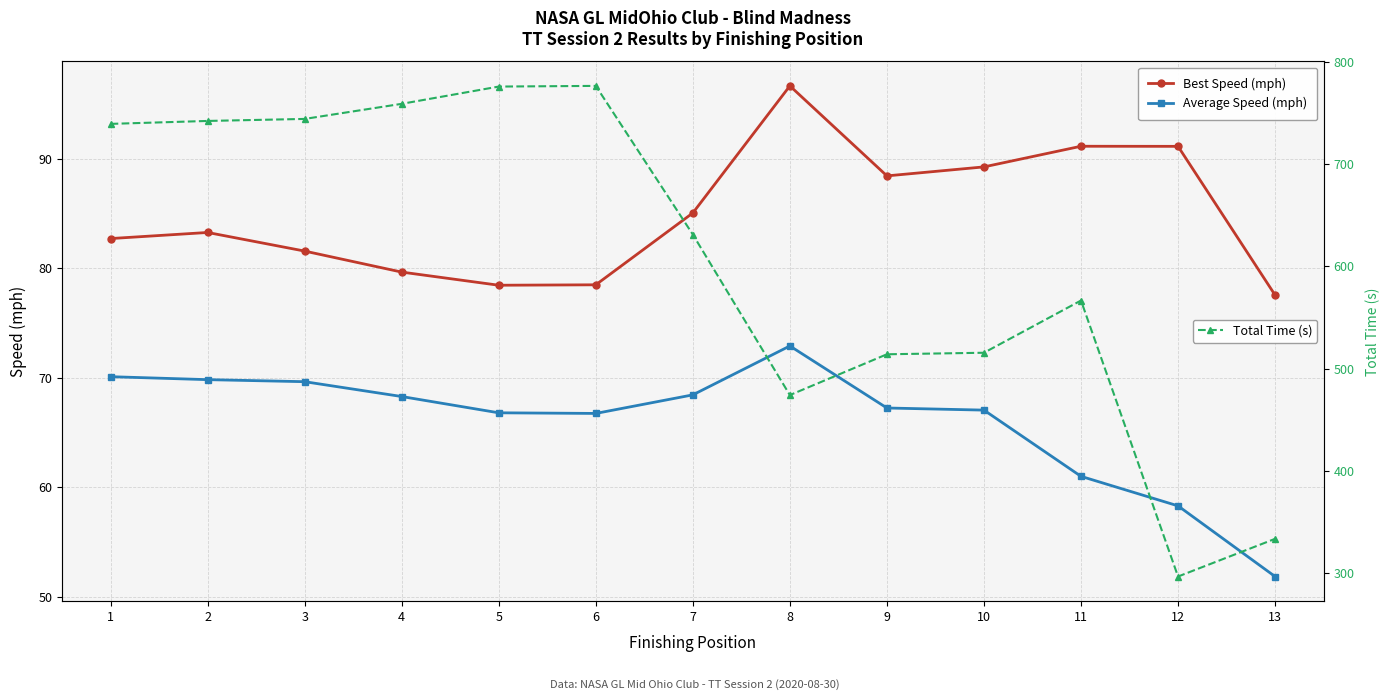

At how many categories does at least one series exceed 718?

6